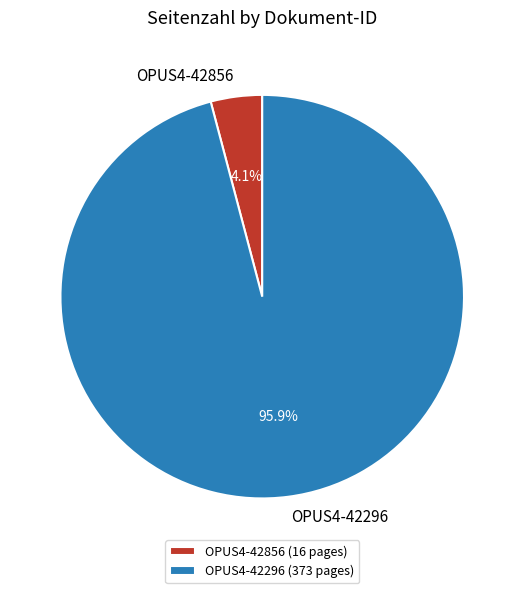

Which category has the biggest portion of the pie?

OPUS4-42296